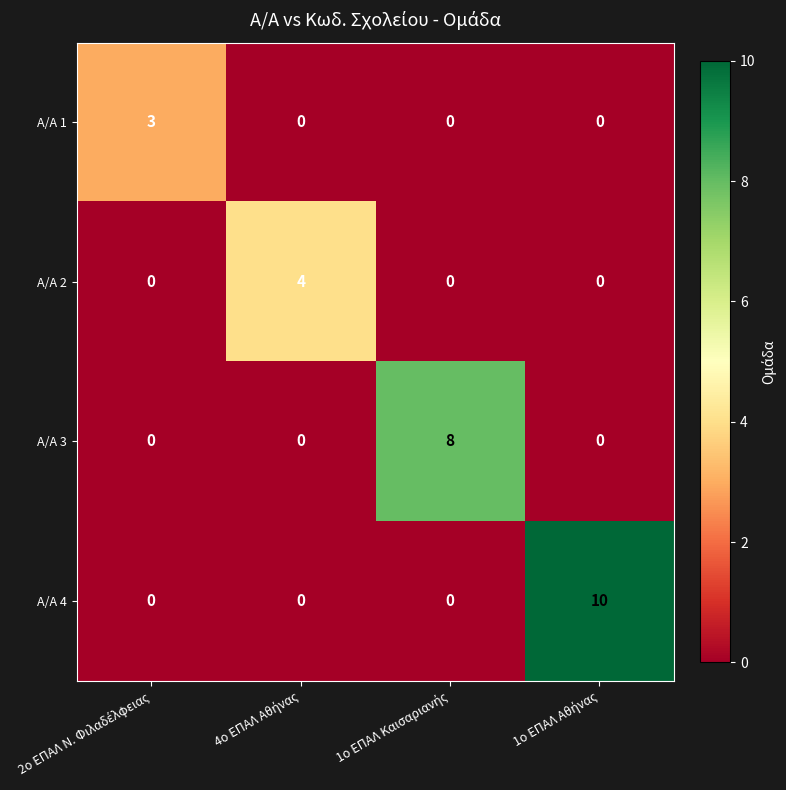

How many values in the Α/Α 3 series exceed 0?

1